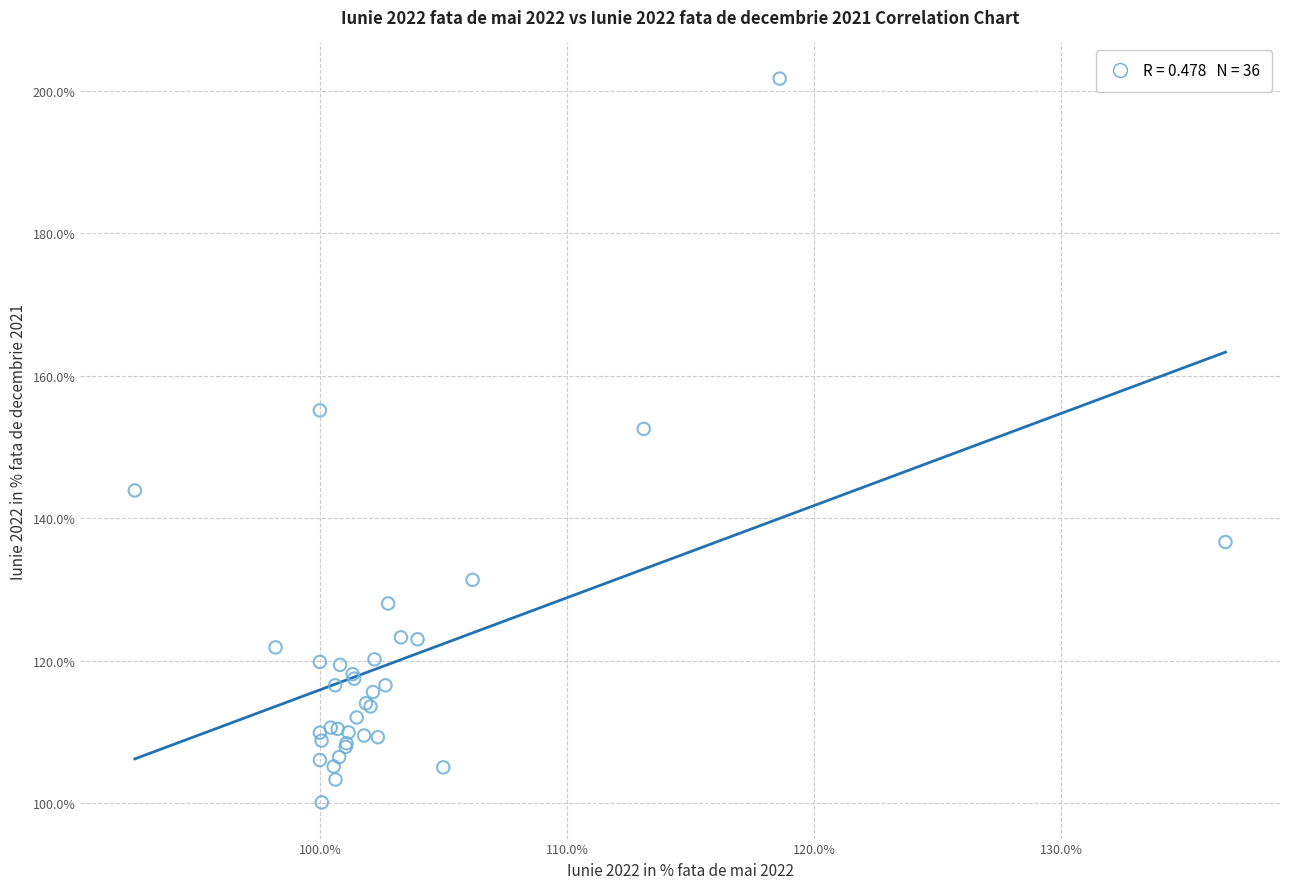

What Y value in the scatter plot is closest to 150?

152.5